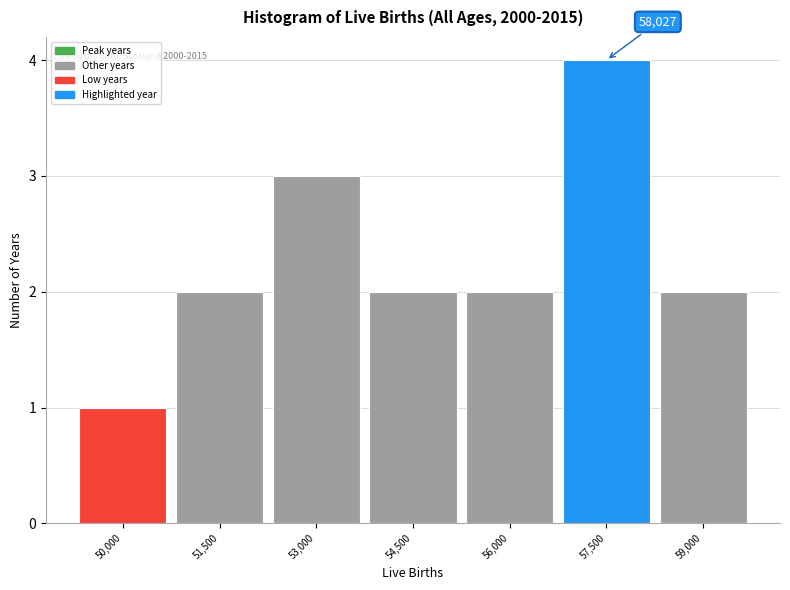

Reading left to right, transcribe all the data shown in this chart.

50,000=1	51,500=2	53,000=3	54,500=2	56,000=2	57,500=4	59,000=2